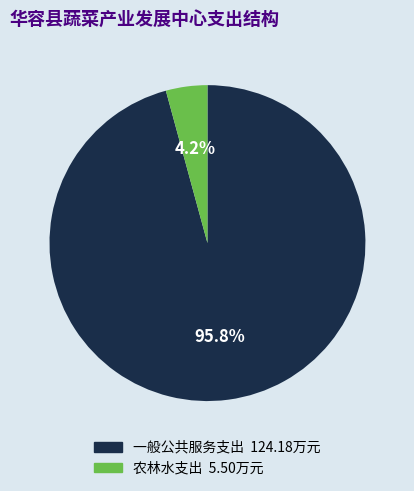

Rank the categories by value from highest to lowest.

一般公共服务支出, 农林水支出